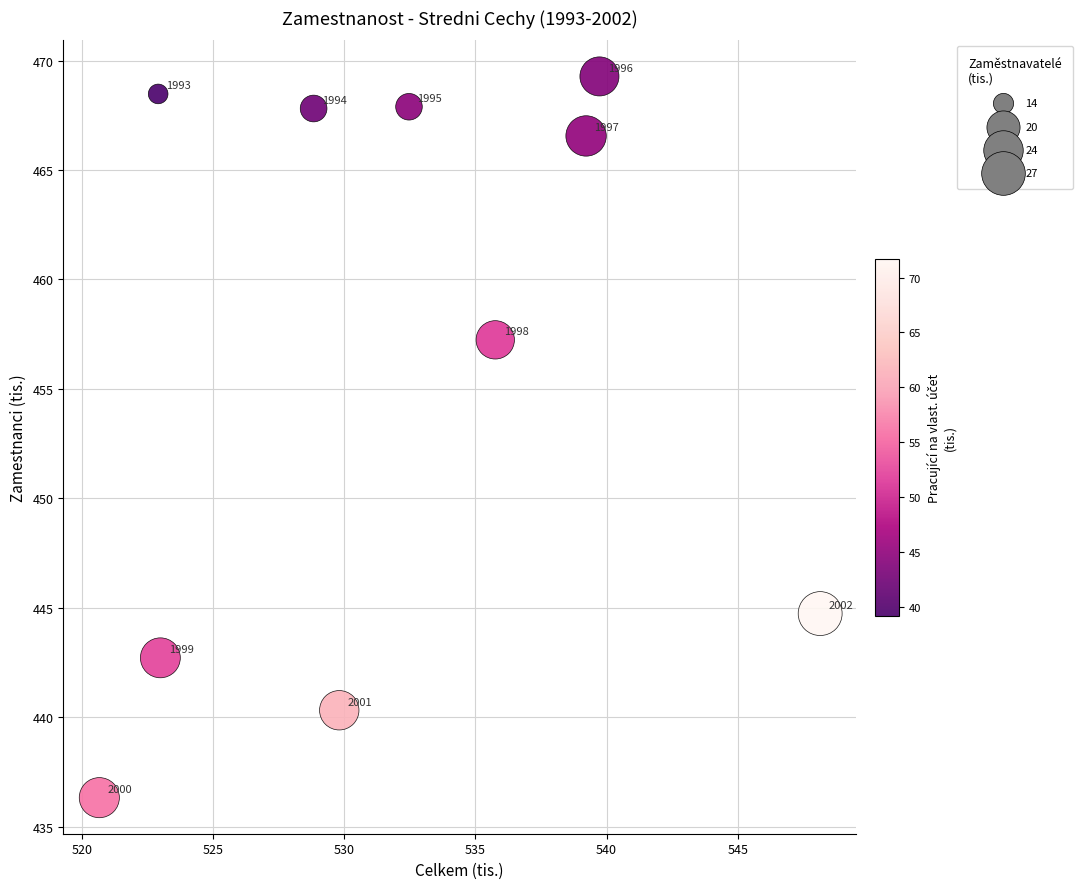

What is the range of Y values (max minus min)?

32.9